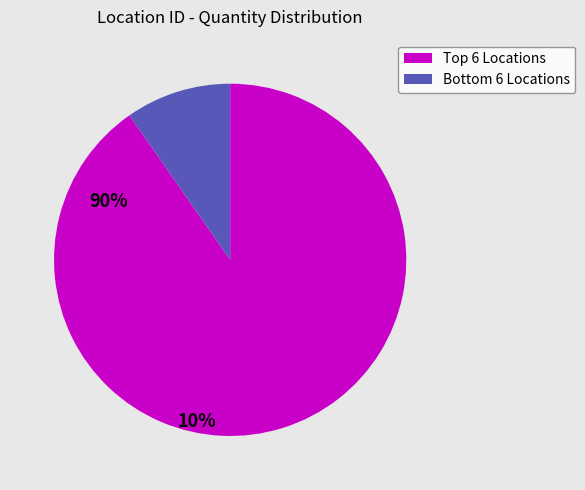

Which slice represents more than half of the pie?

Top 6 Locations